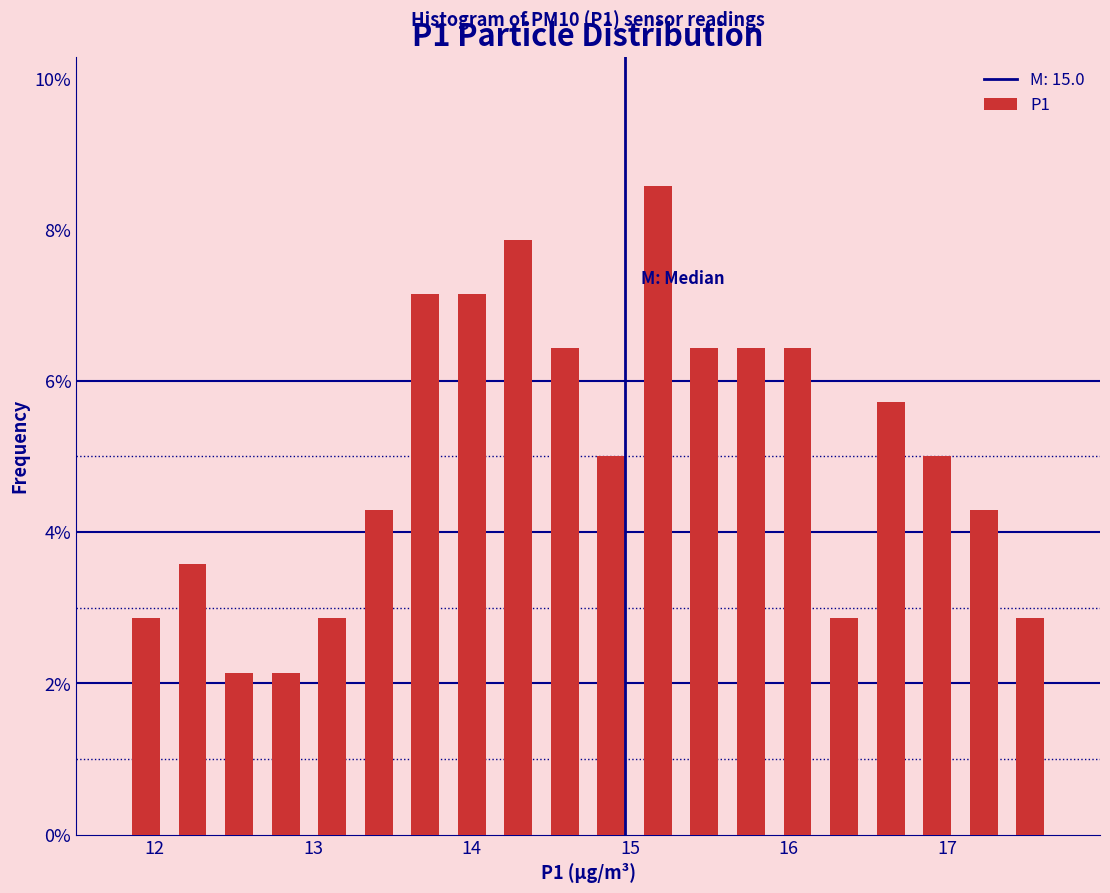

Around what value on the x-axis is the tallest bar? Give the approximate position of its centre, as read against the axis.

15.2